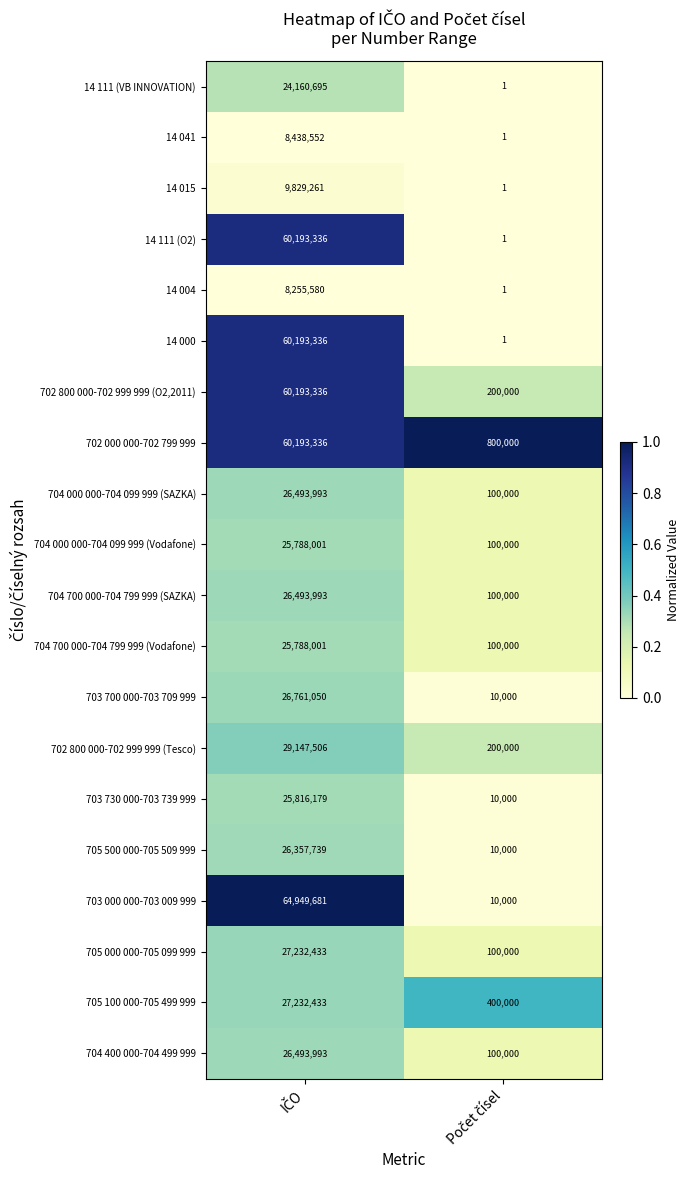

What is the greatest value displayed?

64949681